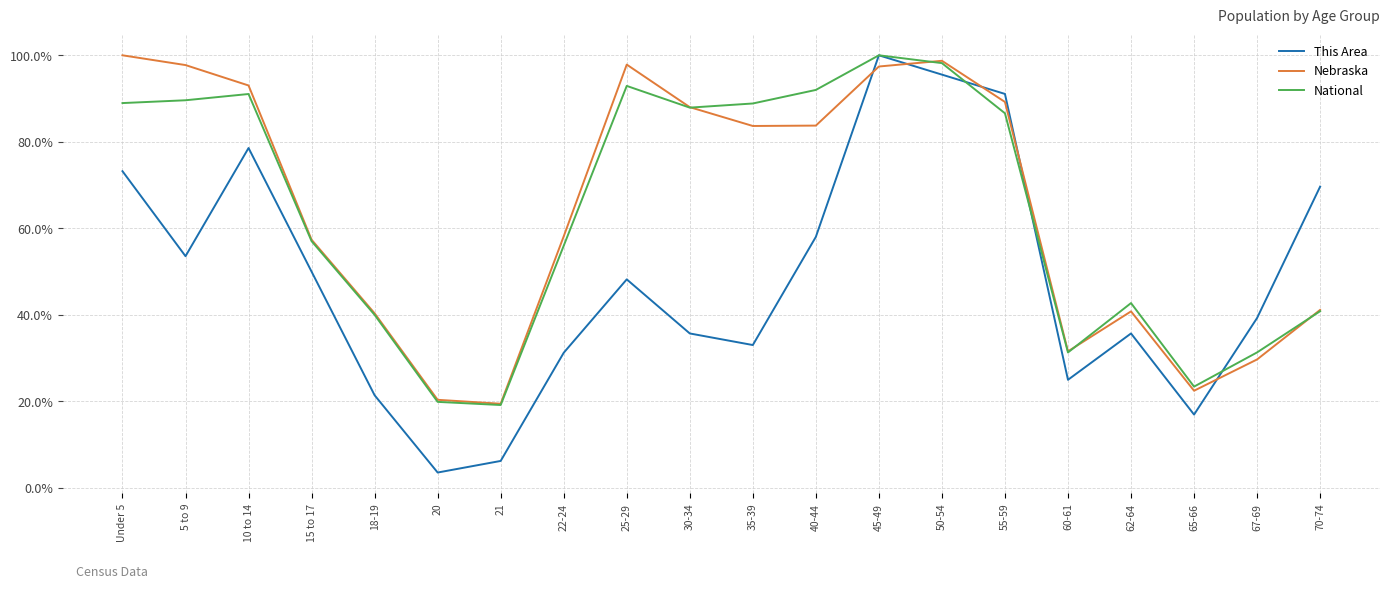

What are all the series names shown in the legend?

This Area, Nebraska, National